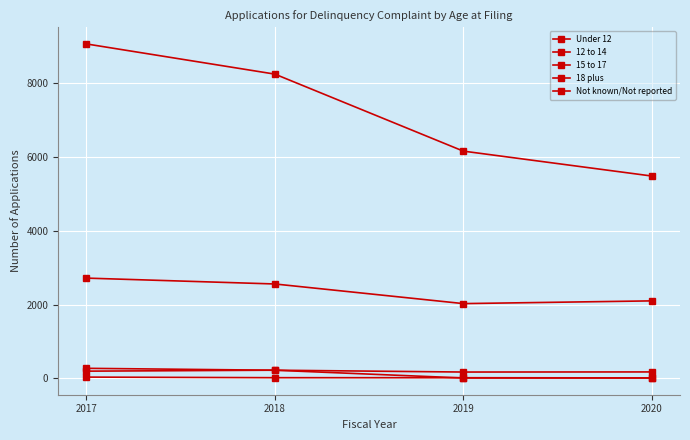

What is the highest value of the Not known/Not reported series?

35